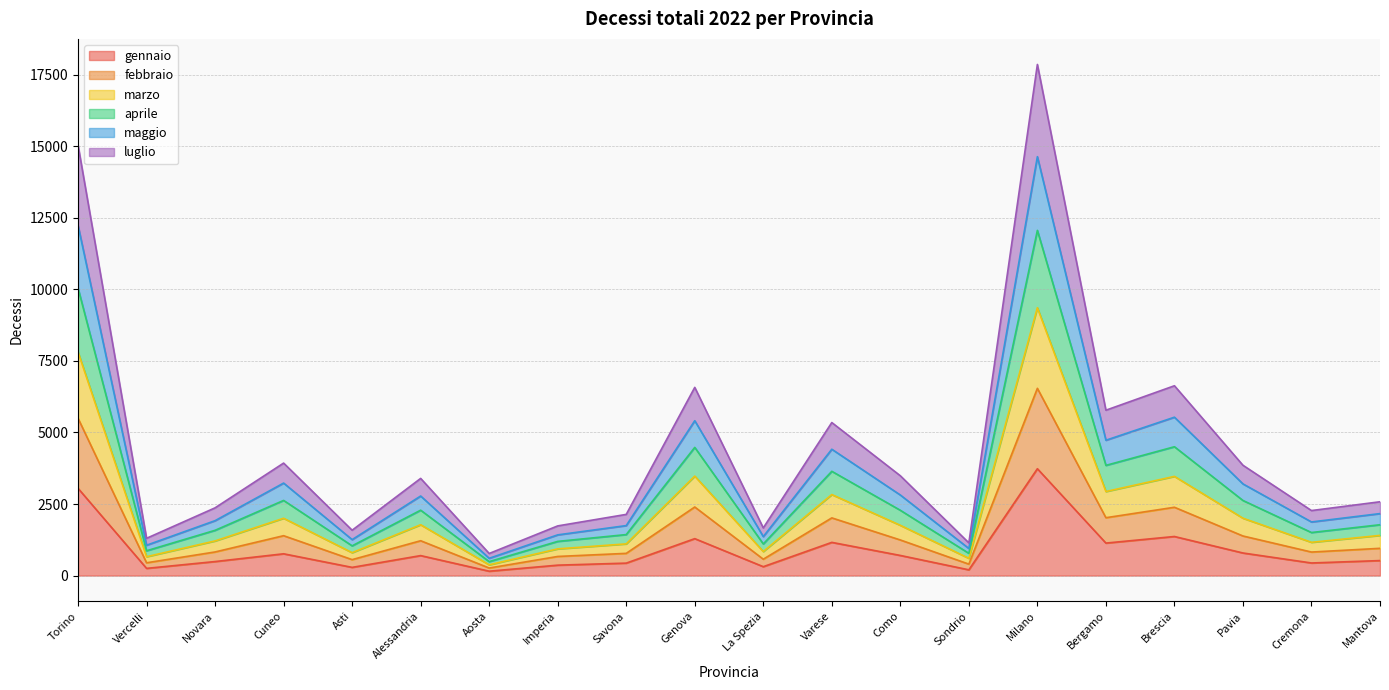

True or false: marzo and luglio intersect in this chart.

False